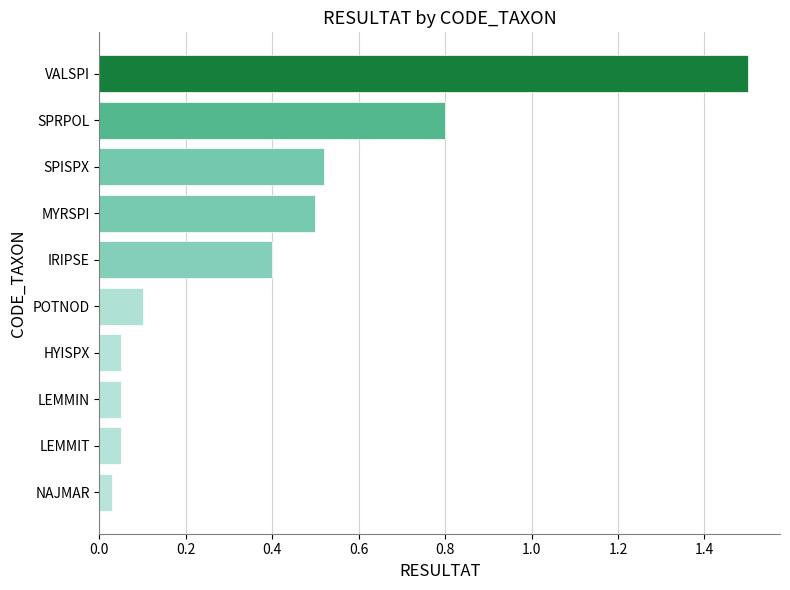

What is the sum of all values?

4.0